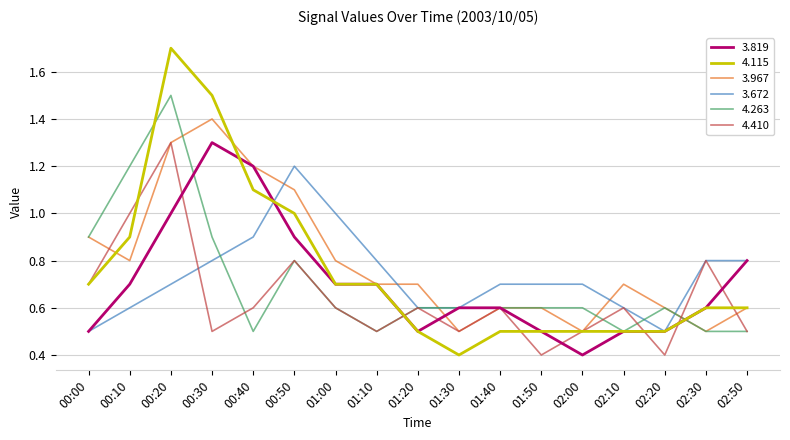

What is the average value of the 3.819 series?

0.7